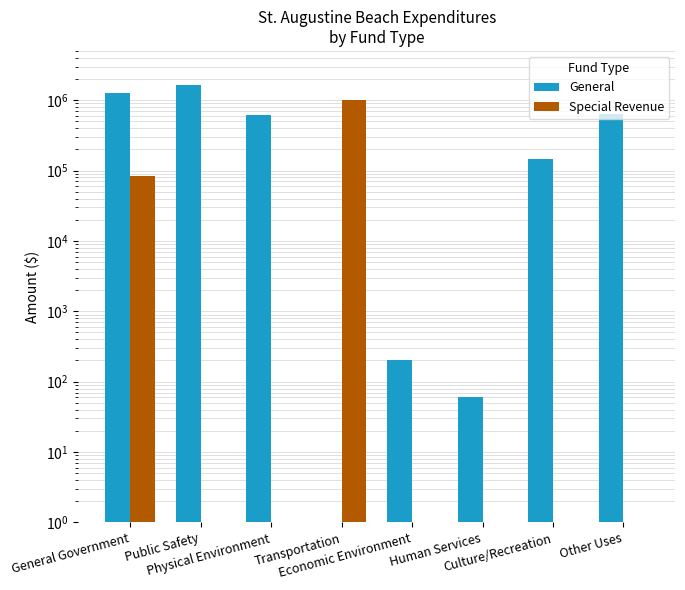

At Other Uses, list the series in order from smallest to largest.

Special Revenue, General